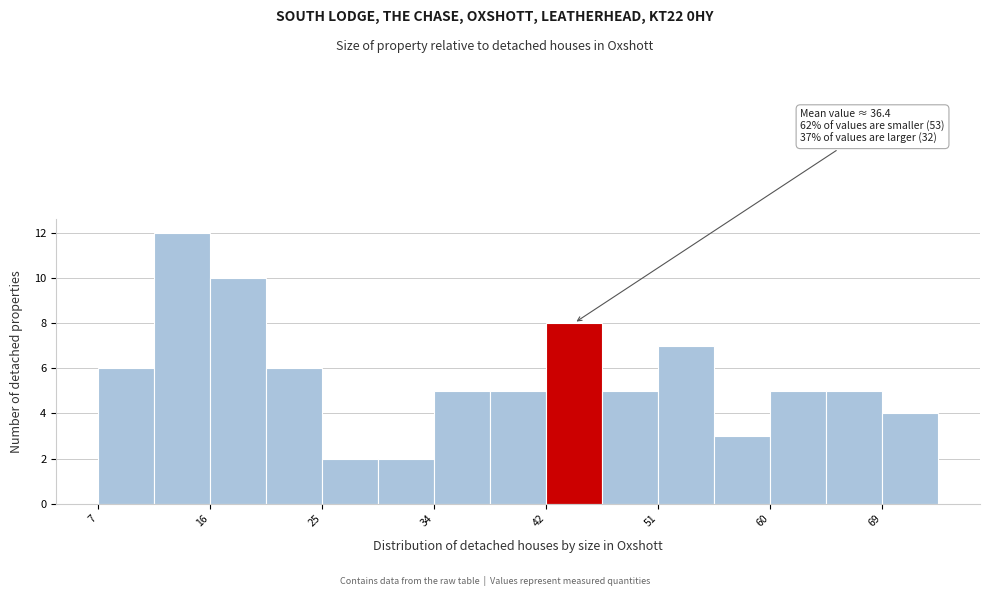

Which range on the x-axis has the tallest bar?

11 to 16